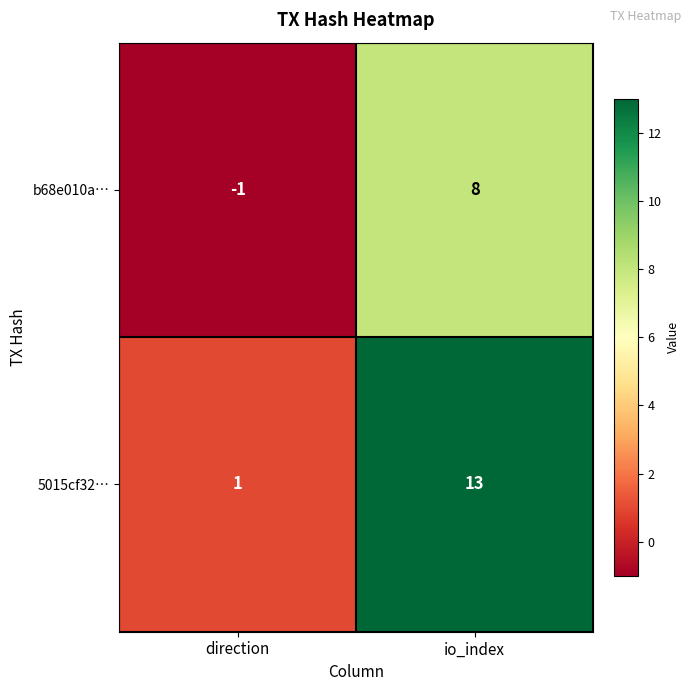

What value does the 5015cf32… series have at io_index, to the nearest 10?

10